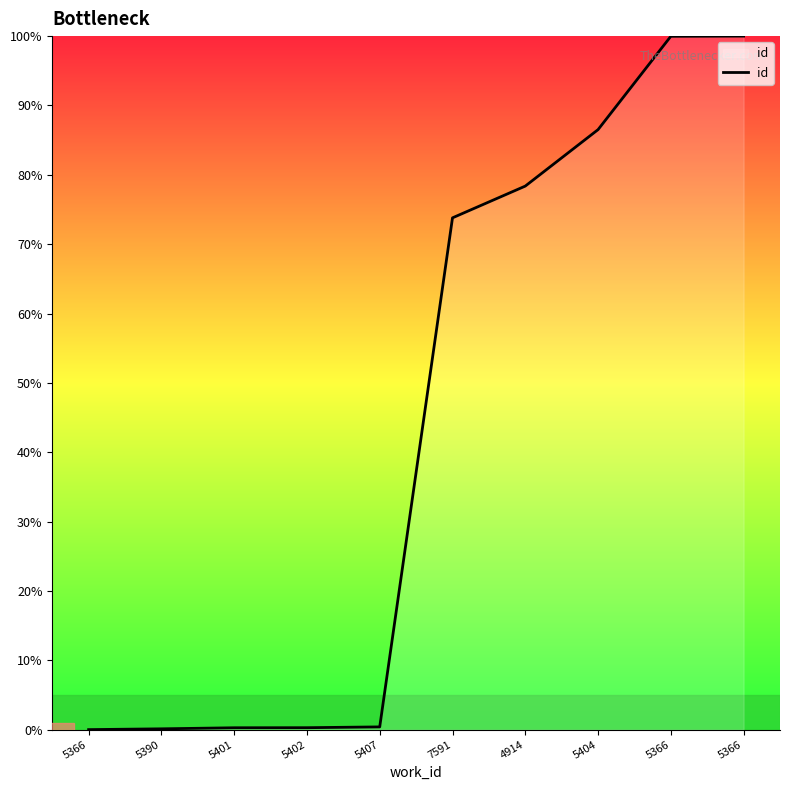

Reading left to right, transcribe all the data shown in this chart.

0.0	0.1	0.3	0.3	0.4	73.8	78.4	86.5	100.0	100.0